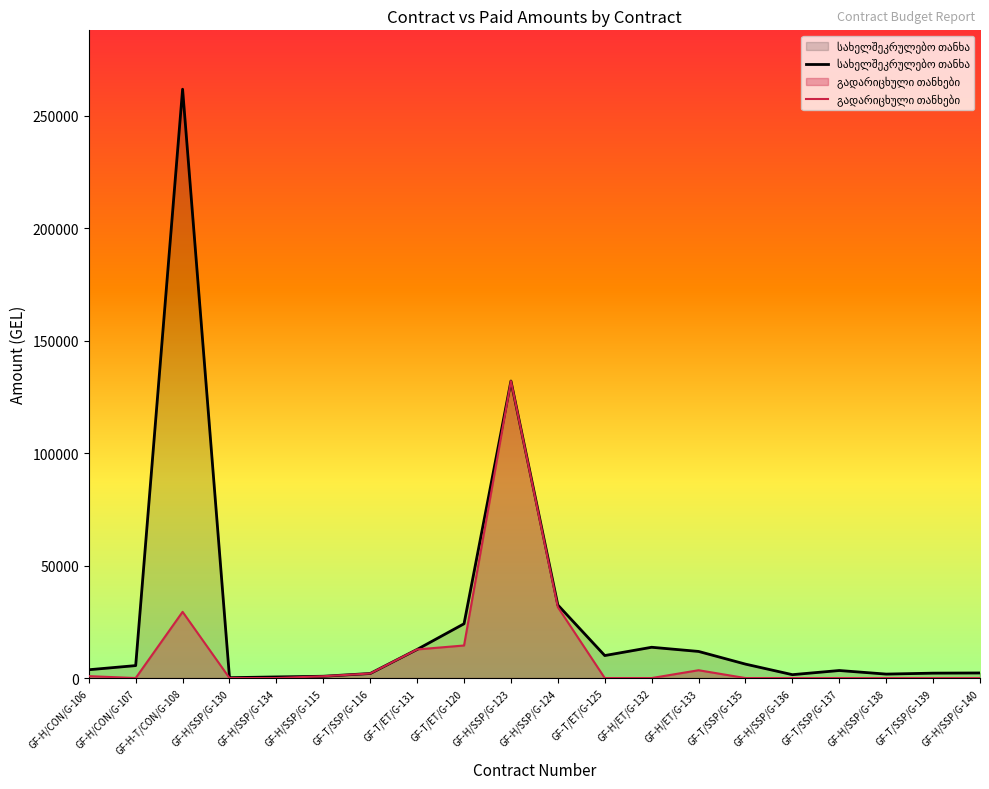

True or false: სახელშეკრულებო თანხა and გადარიცხული თანხები cross at least once.

False